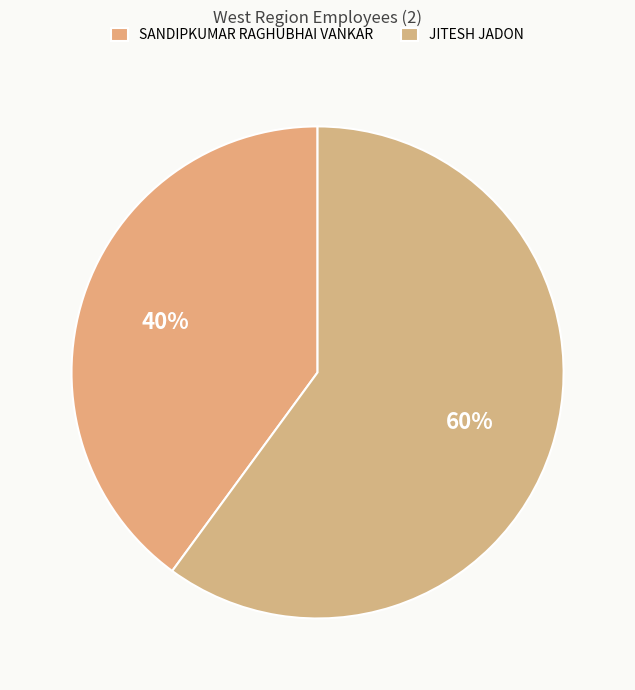

How many slices are in this pie chart?

2